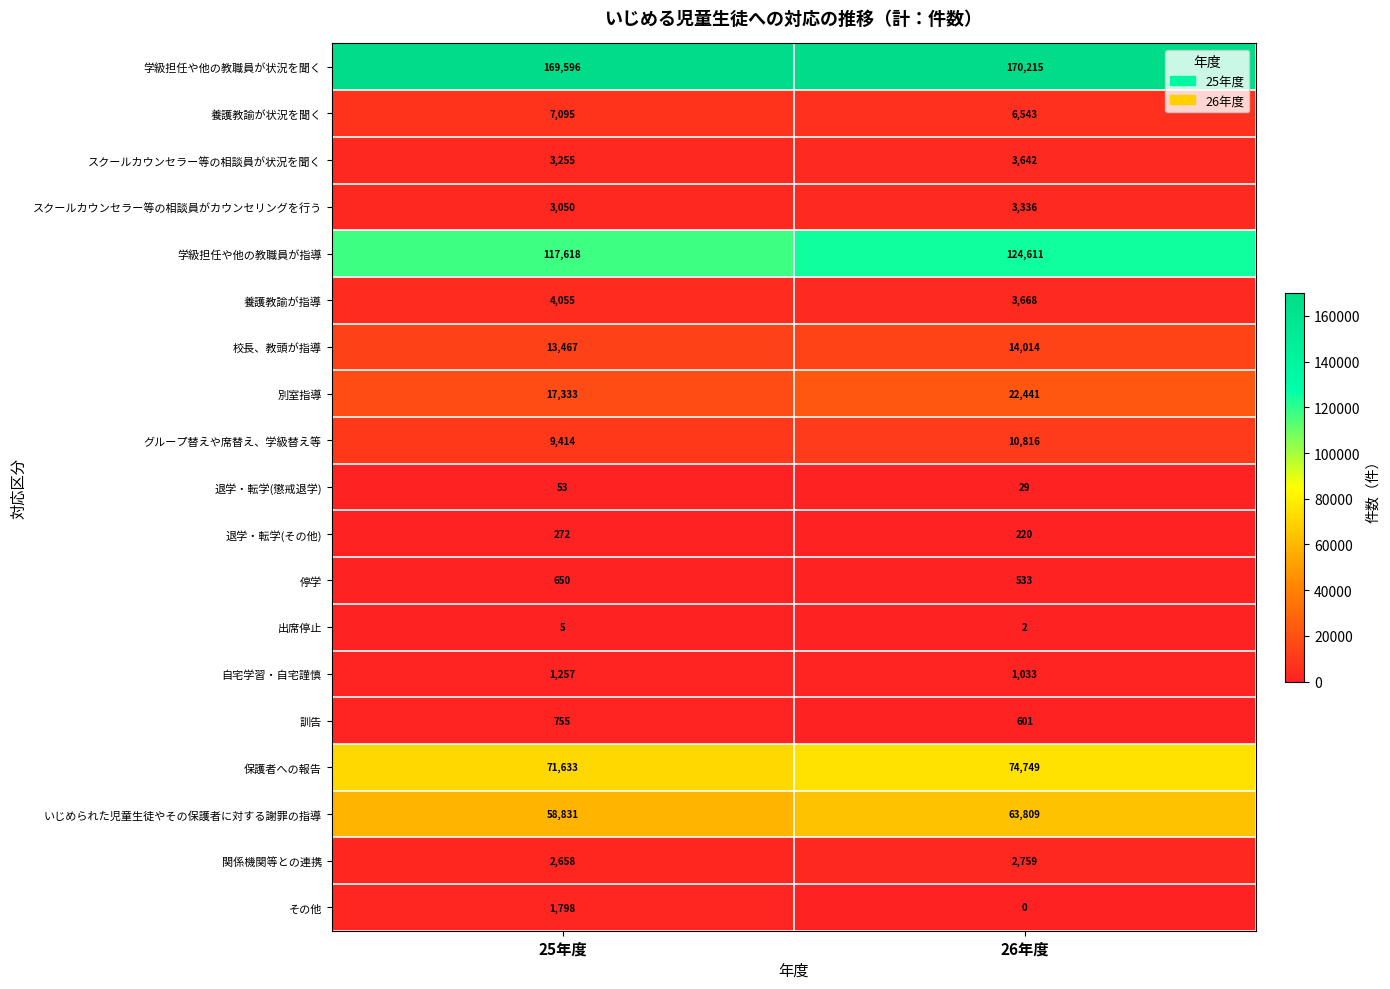

At which label does 保護者への報告 reach its minimum?

25年度